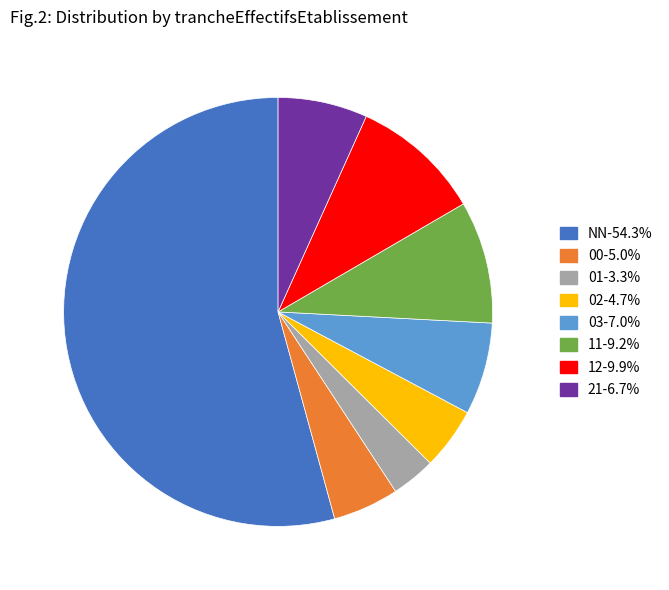

Count the number of slices in the pie.

8